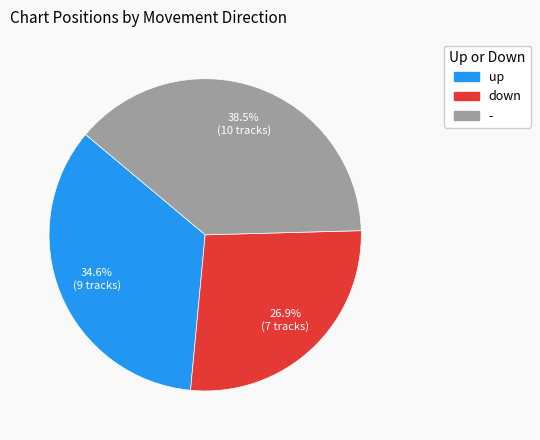

To the nearest percent, what is the average slice percentage?

33%